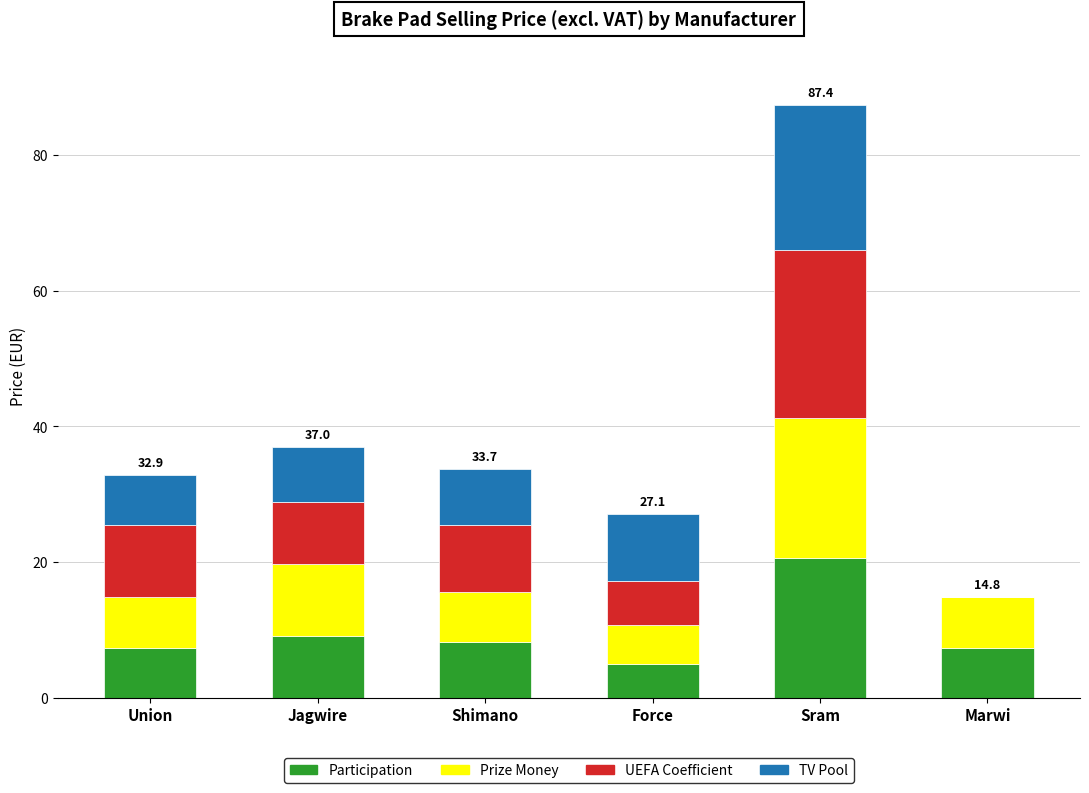

What is the total value across all series at Marwi?

14.8